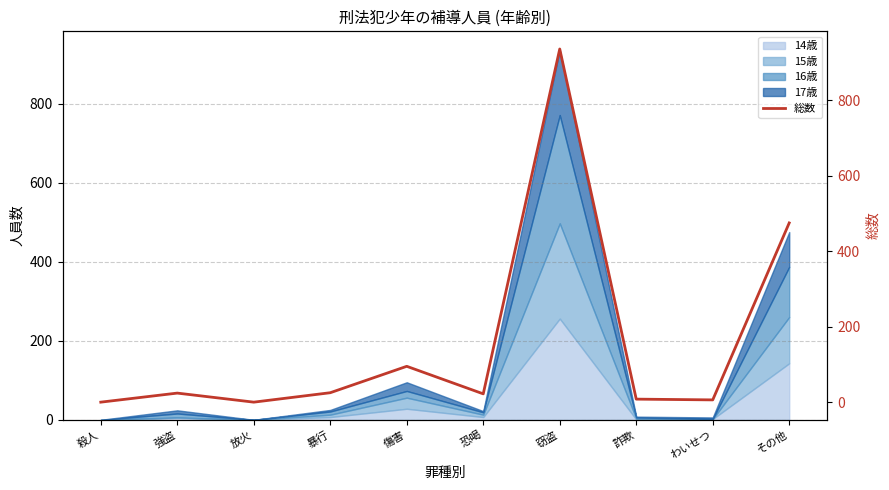

List the labels in order of value, largest first.

窃盗, その他, 傷害, 暴行, 強盗, 恐喝, 詐欺, わいせつ, 殺人, 放火